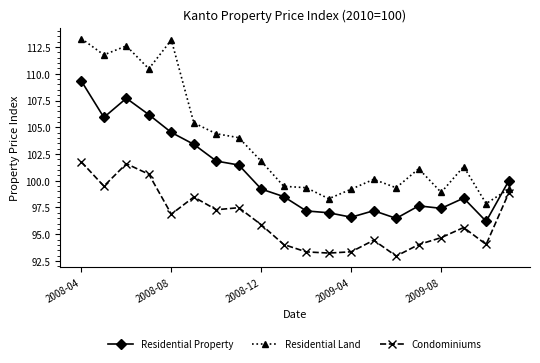

List the series in order of their overall mean, lowest first.

Condominiums, Residential Property, Residential Land